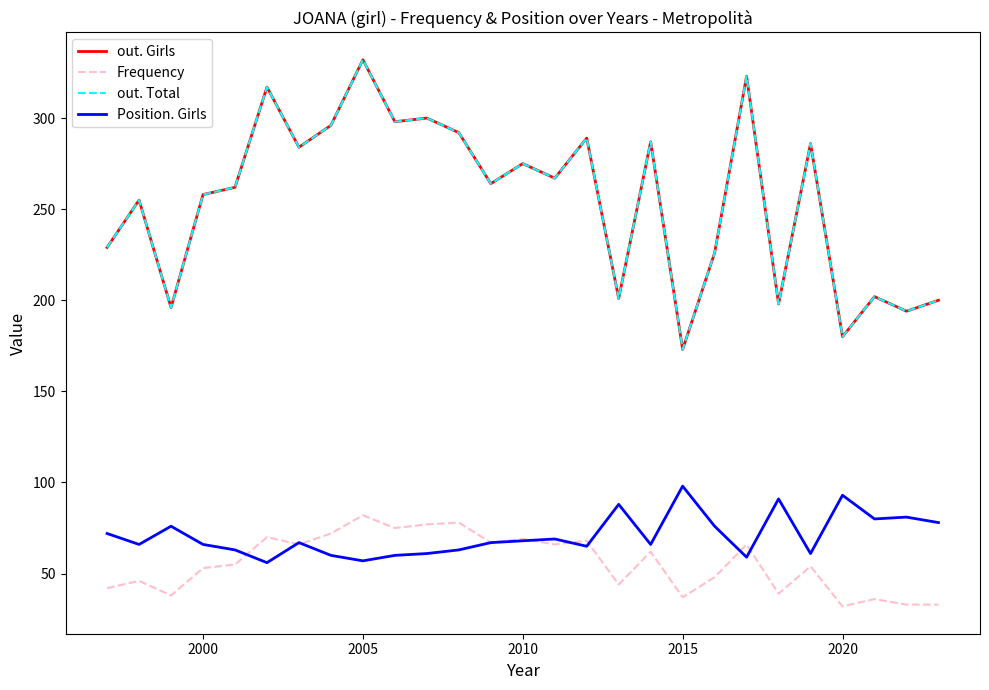

Is this an area chart (filled region under the line)?

No